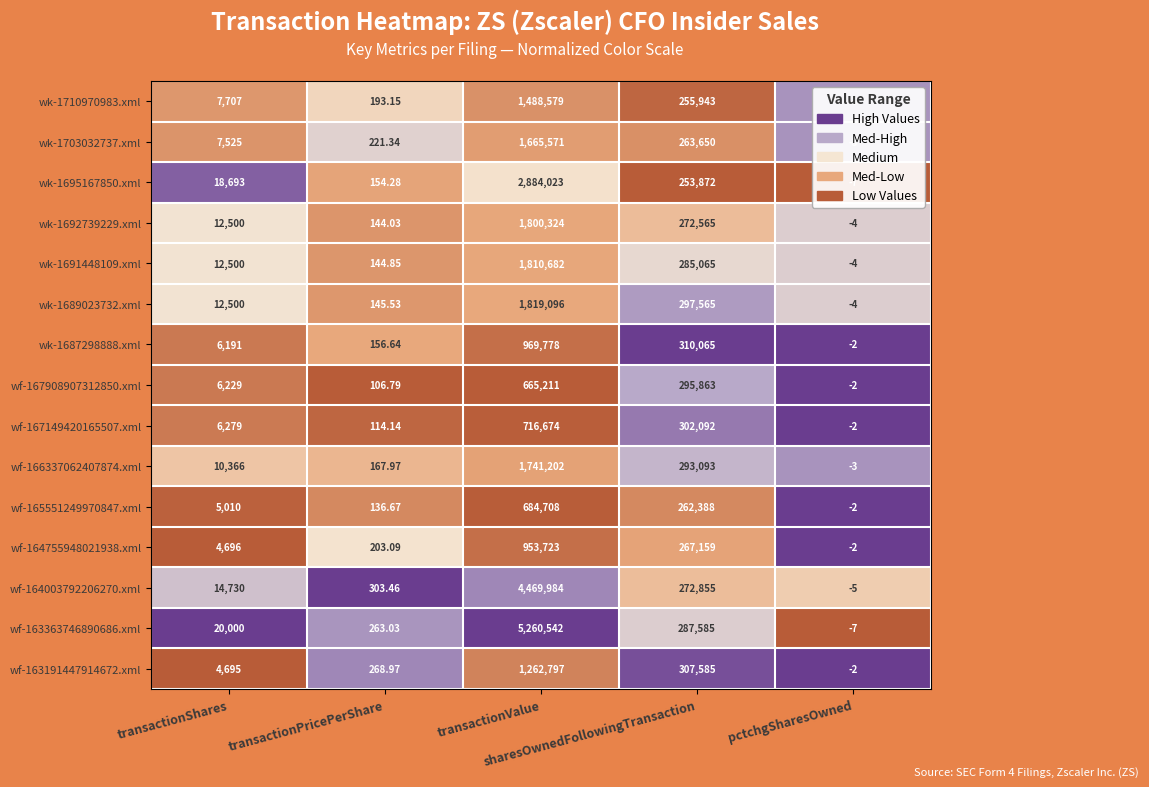

Rank the series by their maximum value, from highest to lowest.

wf-163363746890686.xml, wf-164003792206270.xml, wk-1695167850.xml, wk-1689023732.xml, wk-1691448109.xml, wk-1692739229.xml, wf-166337062407874.xml, wk-1703032737.xml, wk-1710970983.xml, wf-163191447914672.xml, wk-1687298888.xml, wf-164755948021938.xml, wf-167149420165507.xml, wf-165551249970847.xml, wf-167908907312850.xml